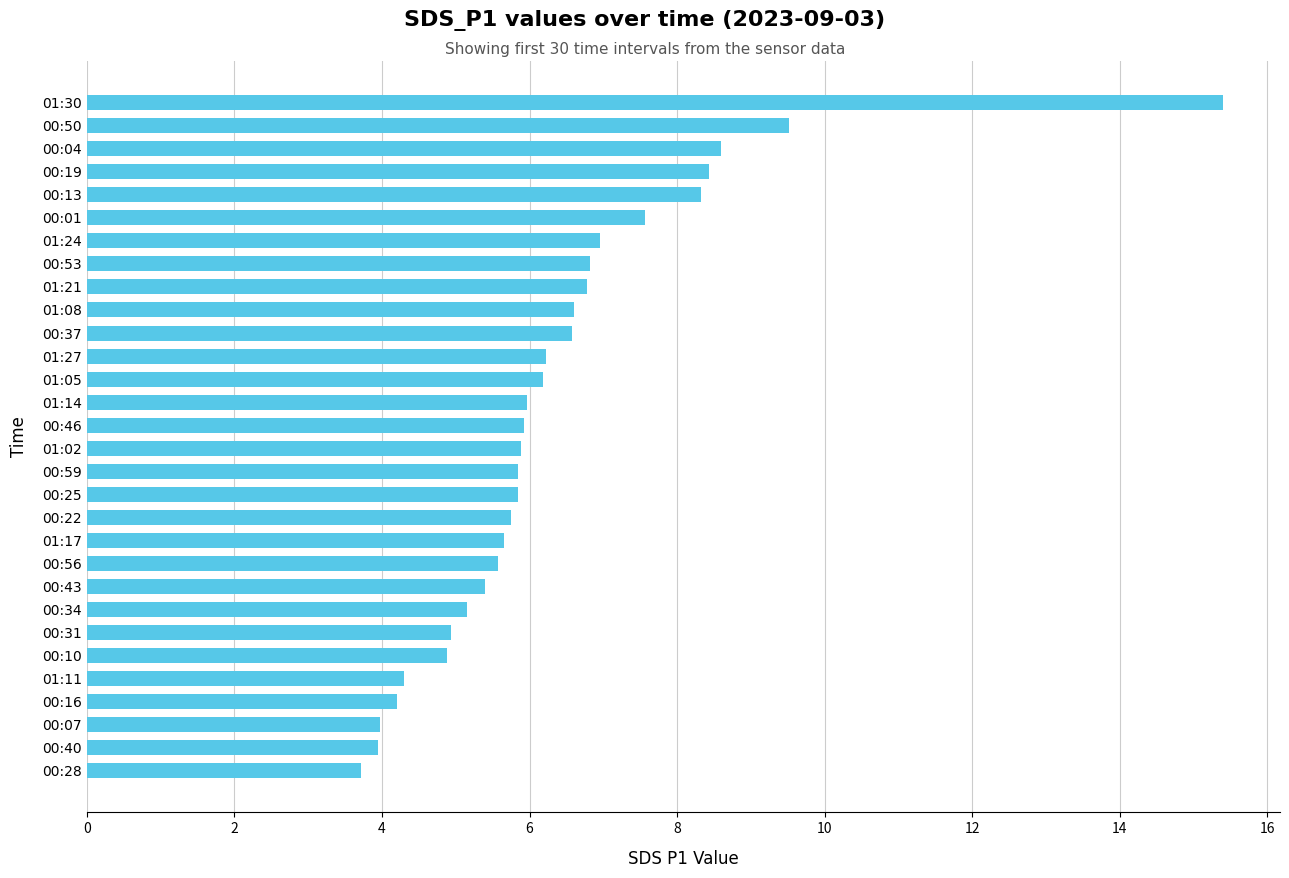

True or false: the data shows 4.0 at 00:40.

True